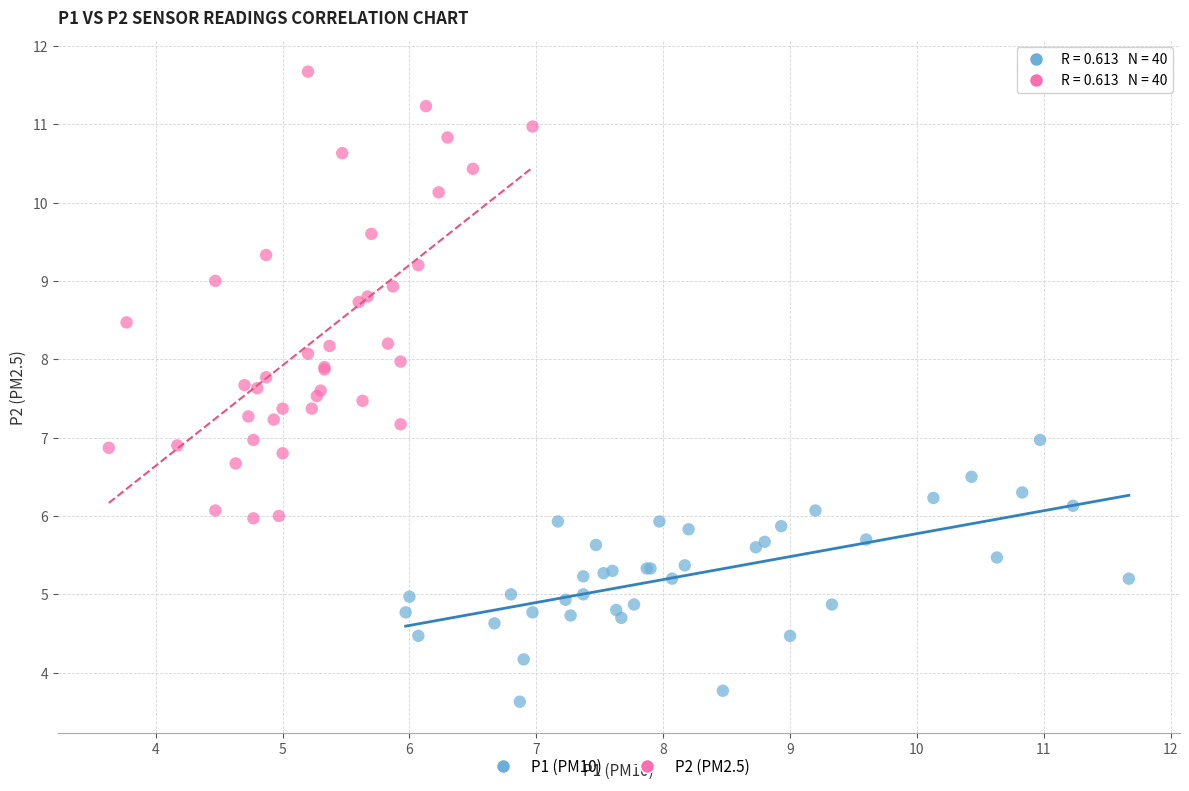

Which series reaches the maximum Y coordinate?

P2 (PM2.5)